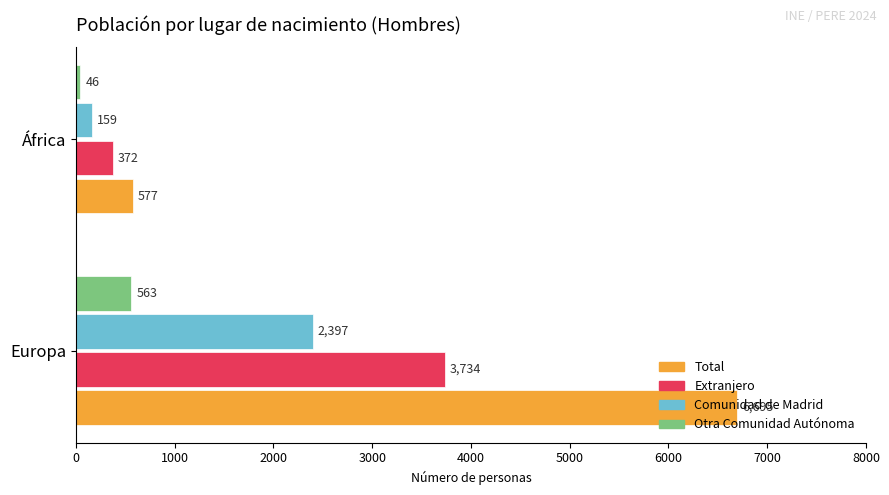

Which series has the widest spread of values?

Total